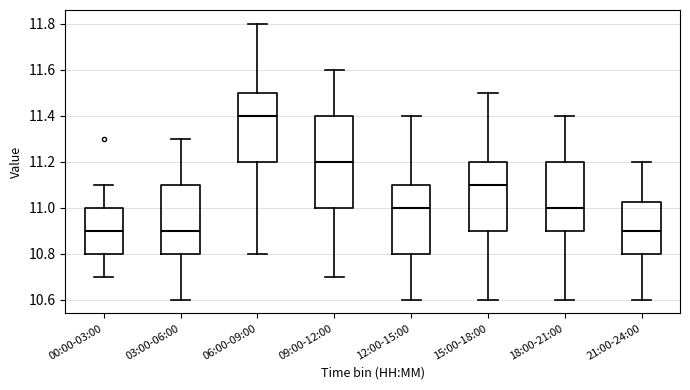

Reading left to right, transcribe this box plot: for each box, give where its median line is, the range the box spans, and where its two whiskers end, as read against the y-axis. The values are not printed on the chart, so give them approximately, as read against the axis.

00:00-03:00: median 10.90, box 10.80 to 11.00, whiskers 10.70 to 11.10
03:00-06:00: median 10.90, box 10.80 to 11.10, whiskers 10.60 to 11.30
06:00-09:00: median 11.40, box 11.20 to 11.50, whiskers 10.80 to 11.80
09:00-12:00: median 11.20, box 11.00 to 11.40, whiskers 10.70 to 11.60
12:00-15:00: median 11.00, box 10.80 to 11.10, whiskers 10.60 to 11.40
15:00-18:00: median 11.10, box 10.90 to 11.20, whiskers 10.60 to 11.50
18:00-21:00: median 11.00, box 10.90 to 11.20, whiskers 10.60 to 11.40
21:00-24:00: median 10.90, box 10.80 to 11.02, whiskers 10.60 to 11.20